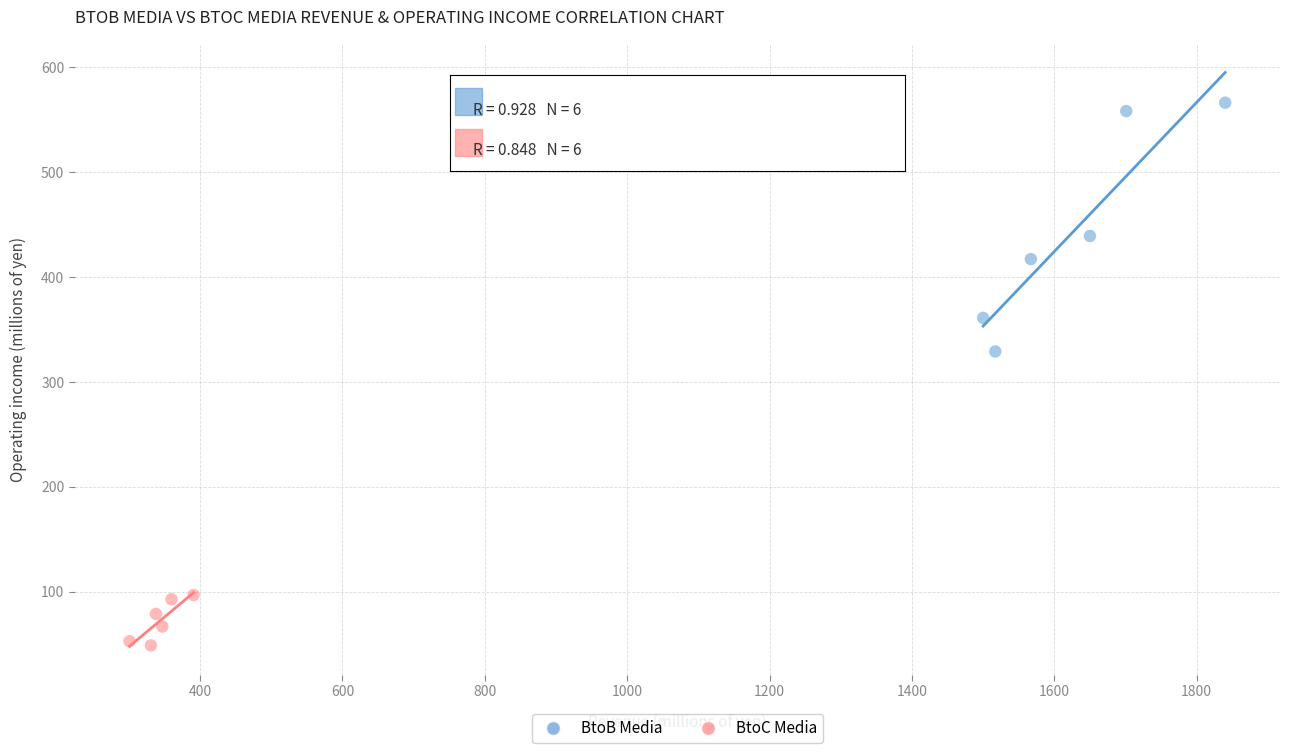

Which series contains the highest Y value?

BtoB Media